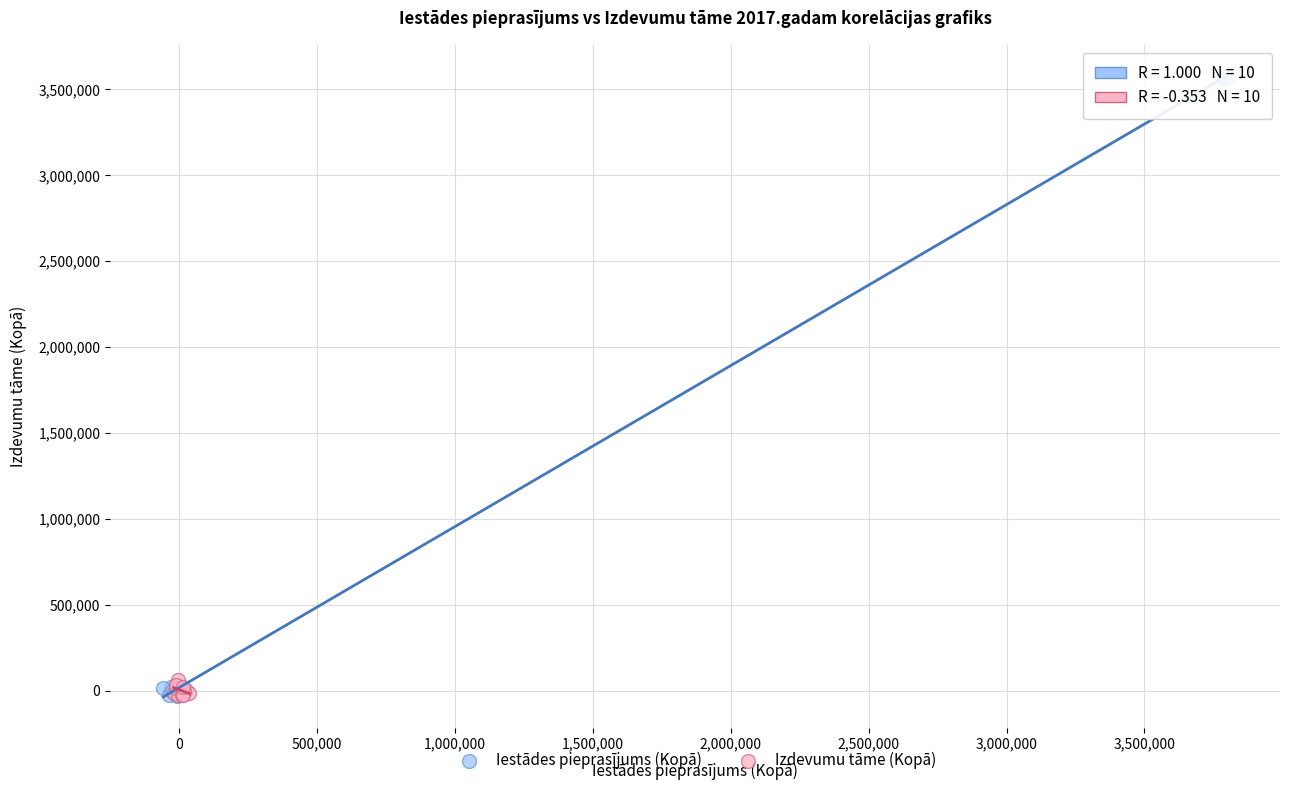

Which series has the largest Y range (max minus min)?

Iestādes pieprasījums (Kopā)